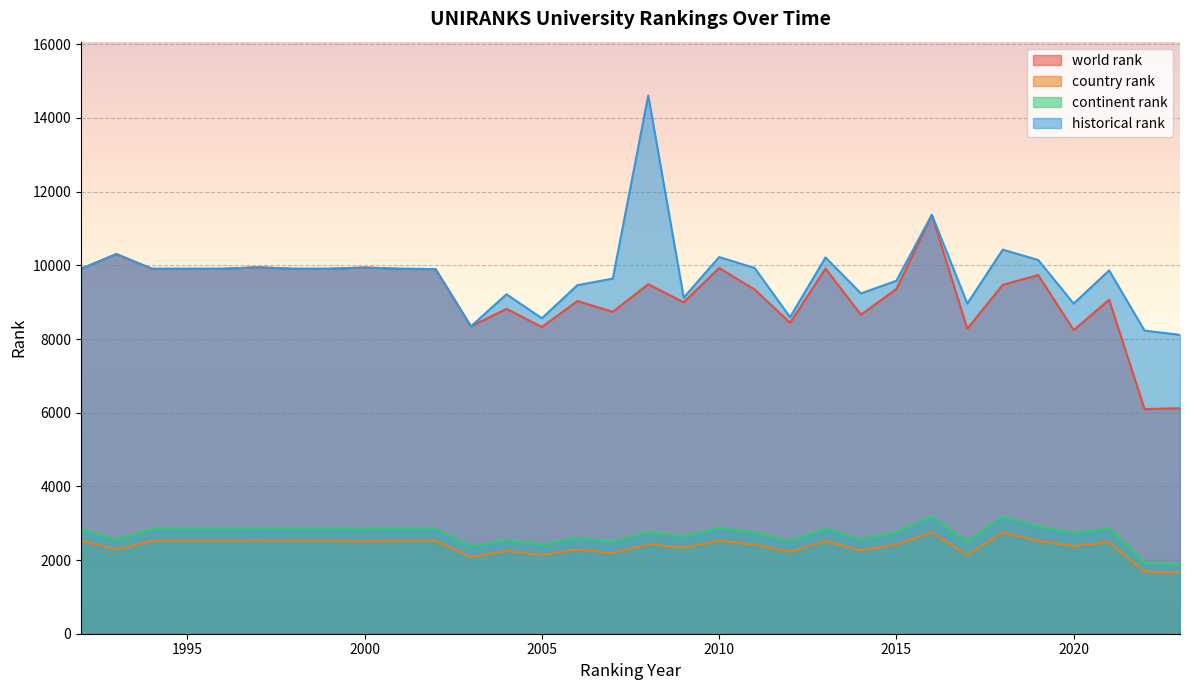

How many interior local valleys does the historical rank series have?

7